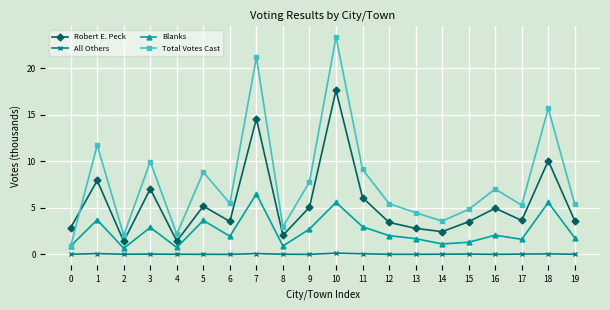

Which series has the largest range (max minus min)?

Total Votes Cast